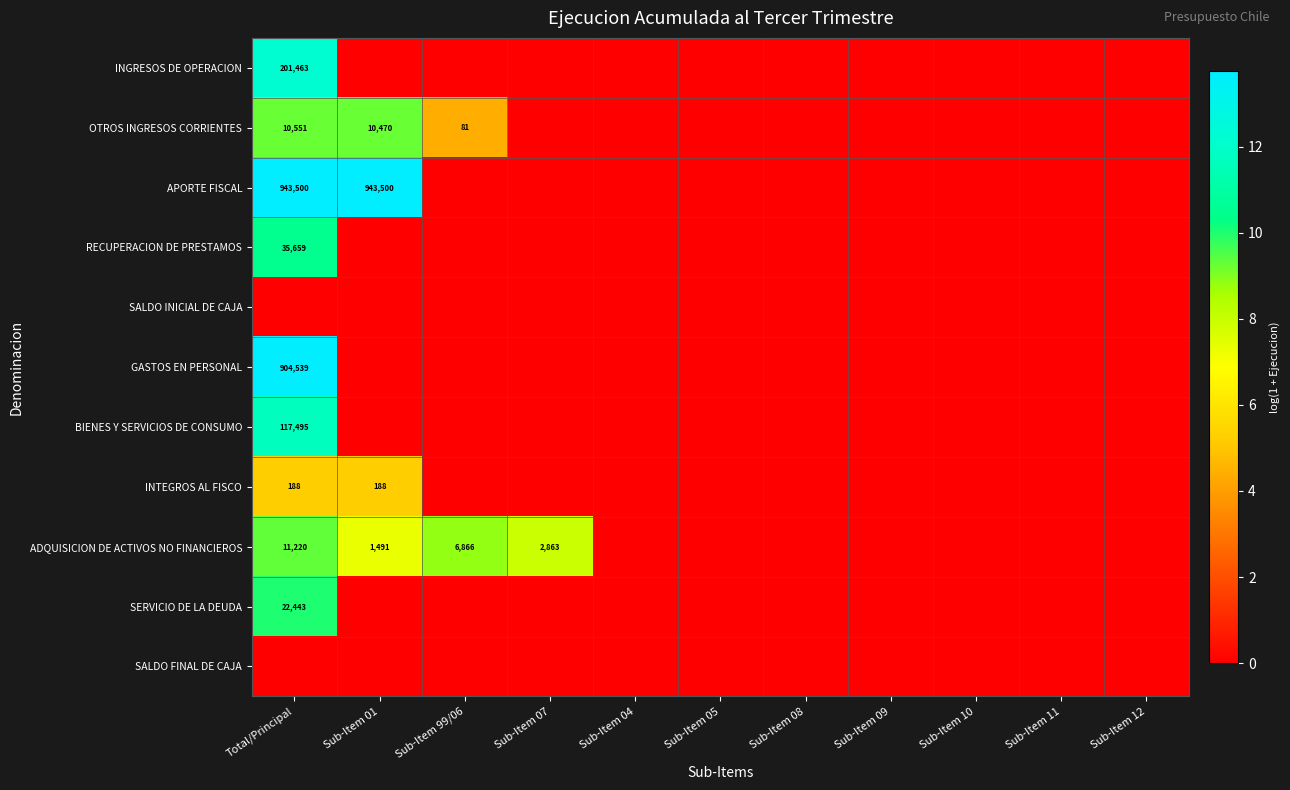

At how many categories does at least one series exceed 3?

4